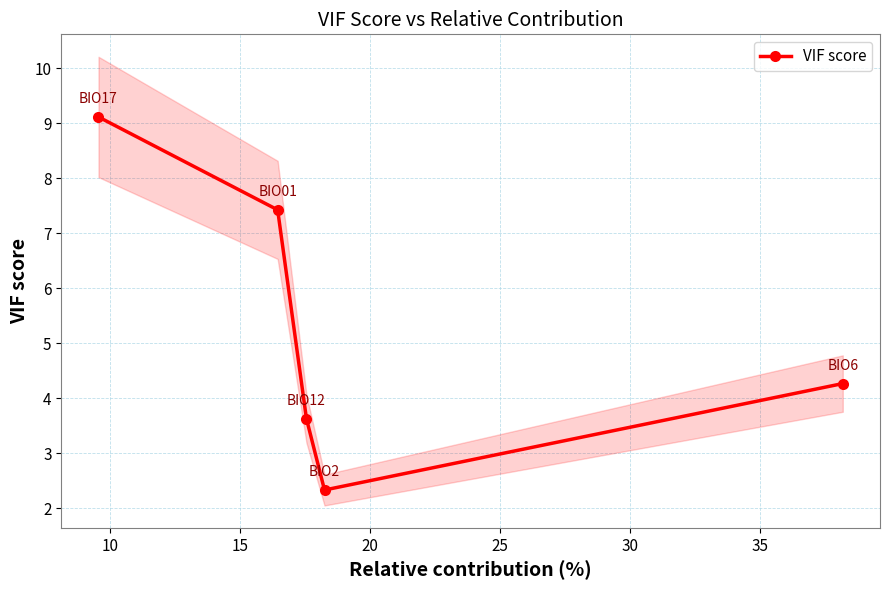

What is the greatest value displayed?

9.1